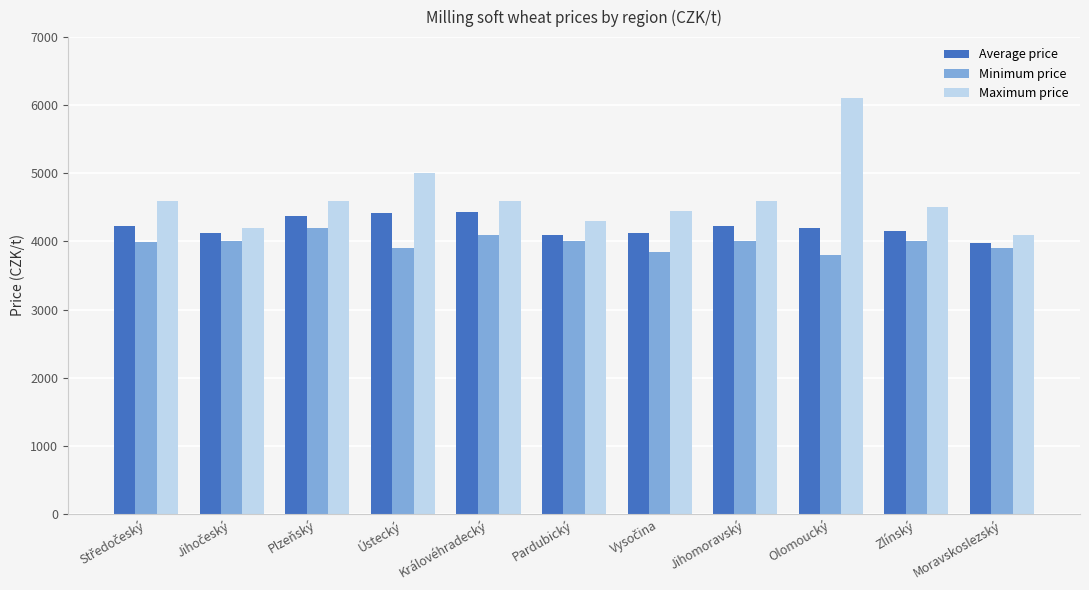

What is the greatest value displayed?

6103